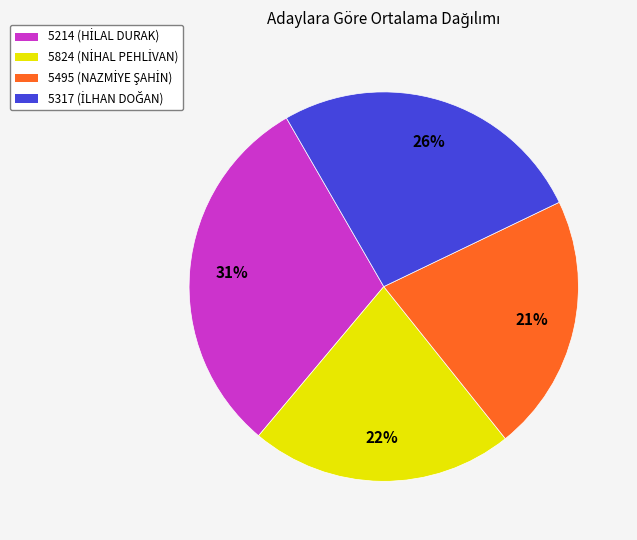

Does any single category account for the majority?

No